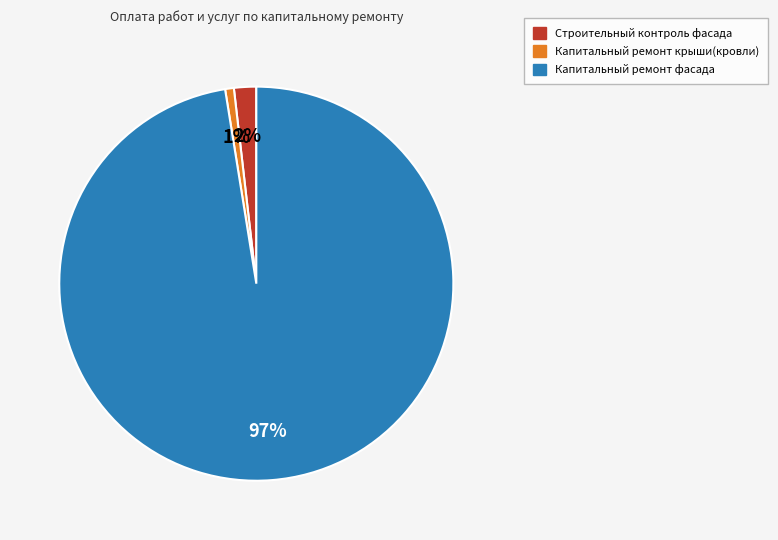

True or false: Капитальный ремонт крыши(кровли) accounts for 1% of the total.

True